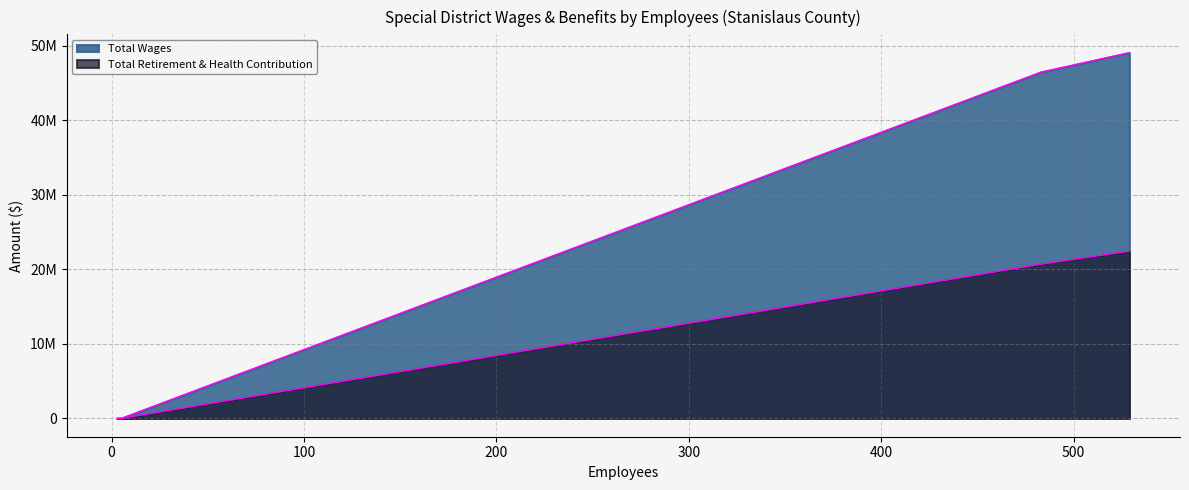

True or false: Total Wages and Total Retirement & Health Contribution cross at least once.

False